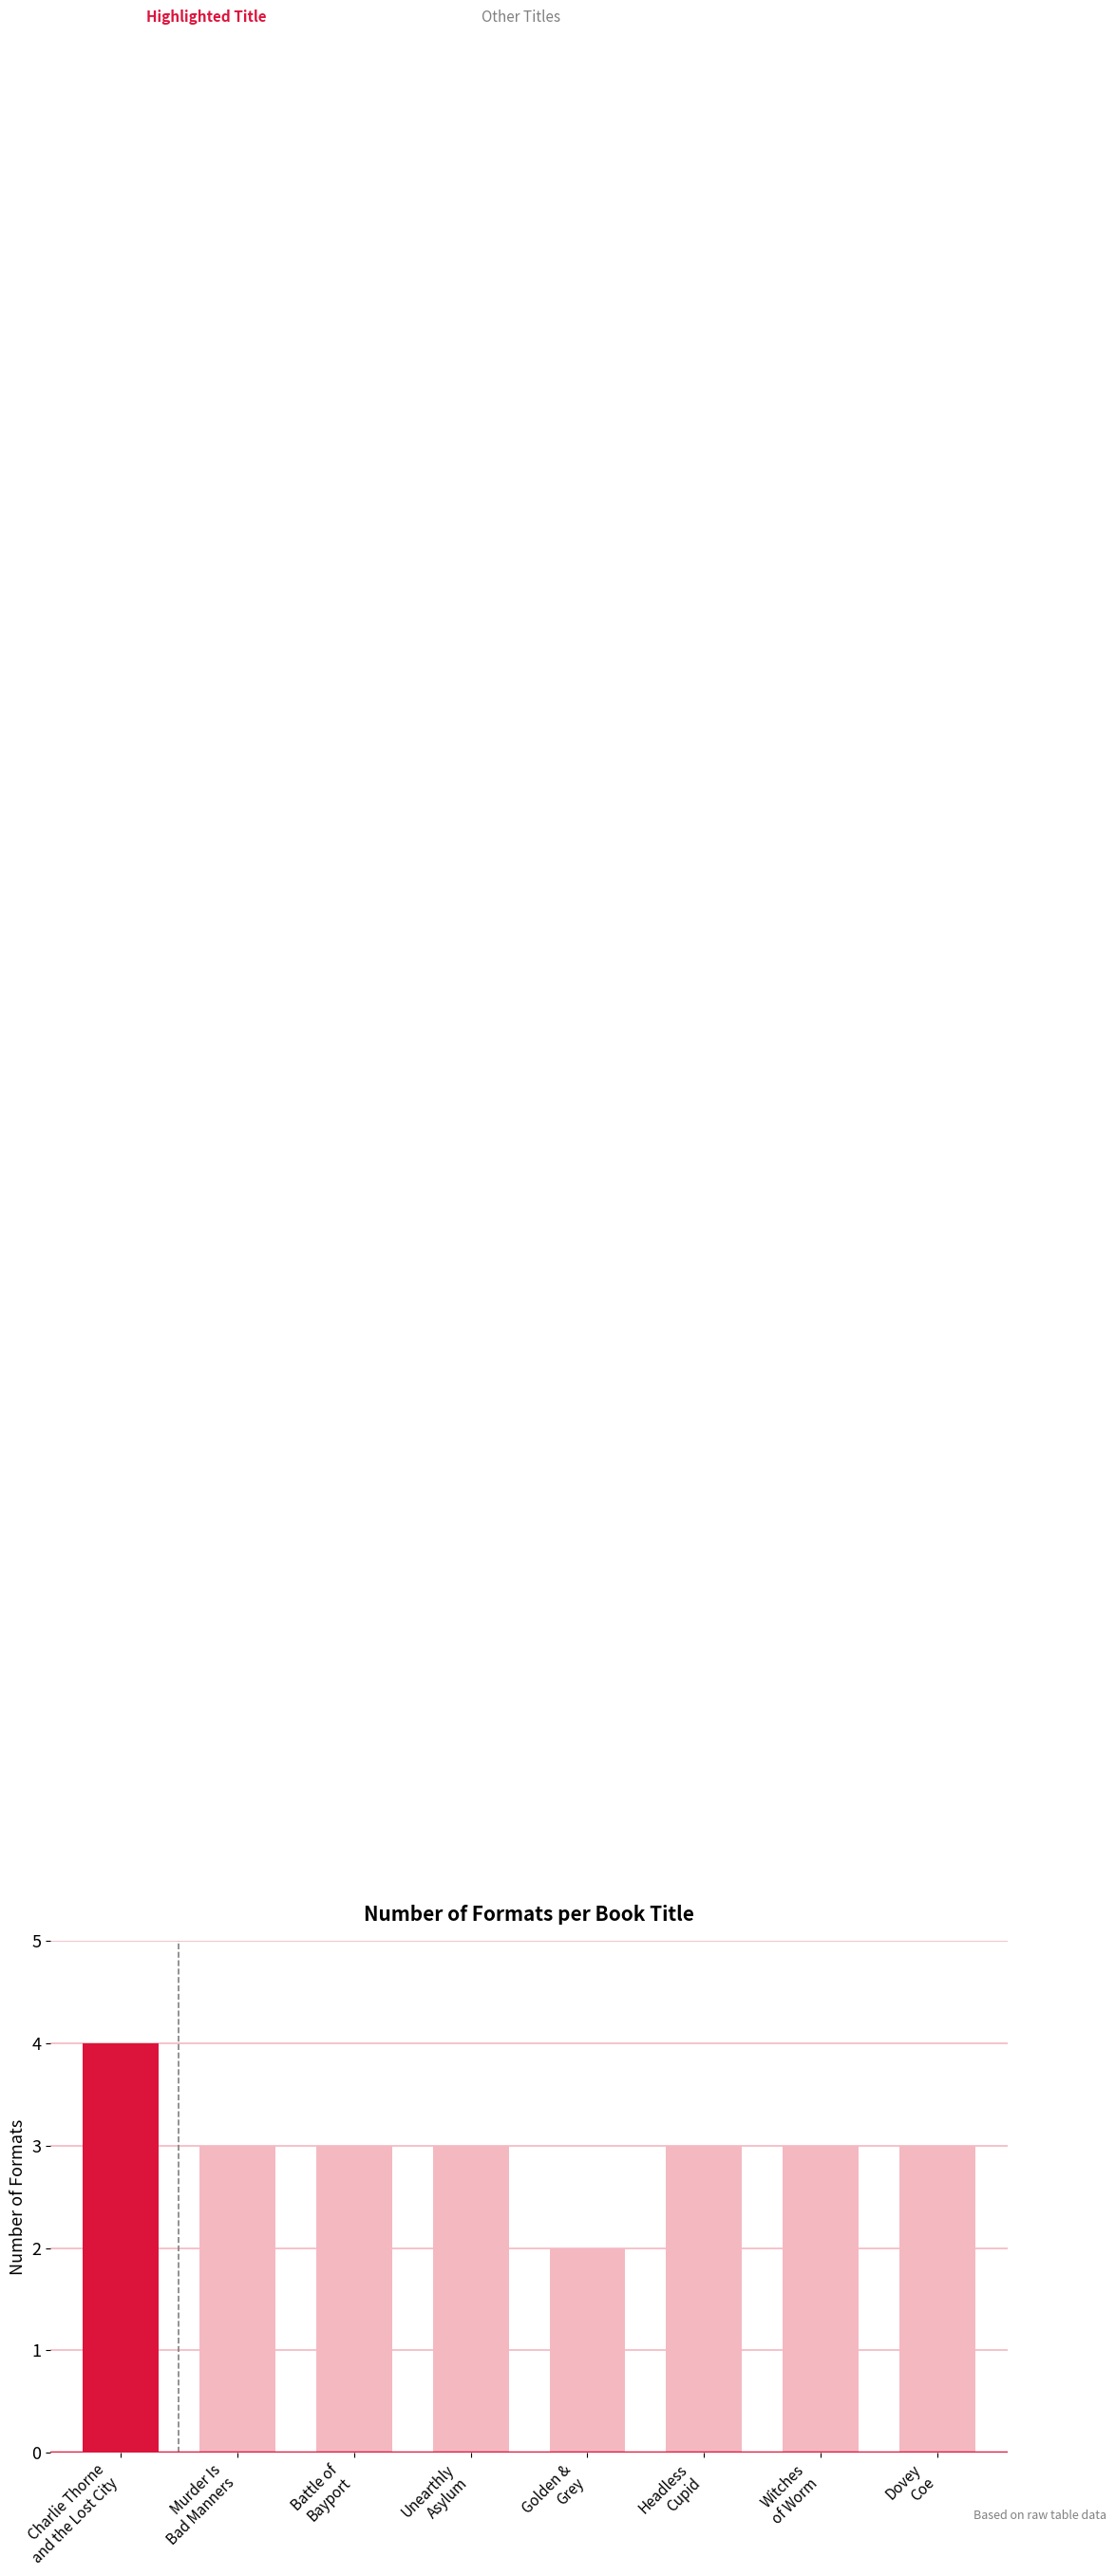

What position from the left is Charlie Thorne
and the Lost City?

1